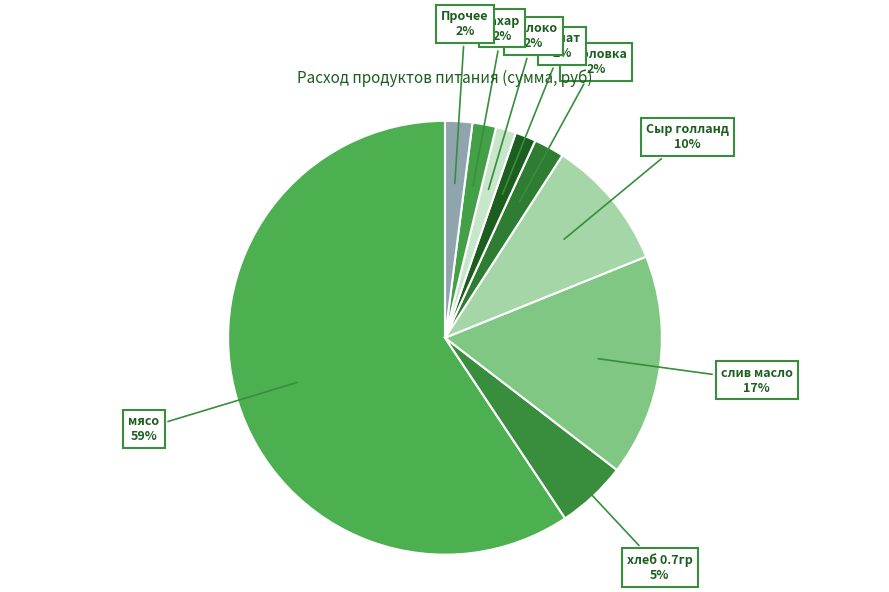

Which category has the biggest portion of the pie?

мясо